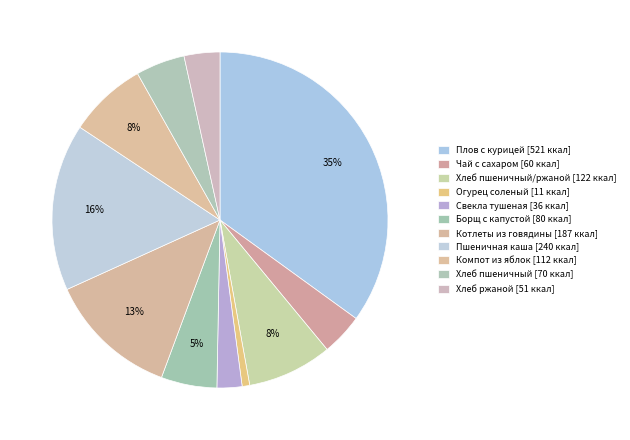

Count the number of slices in the pie.

11